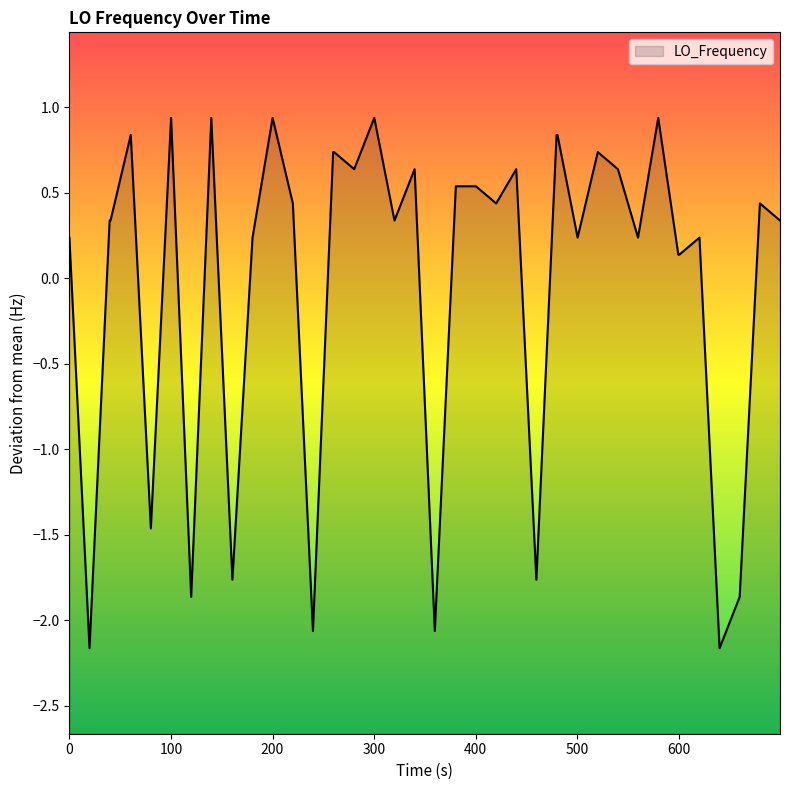

What is the minimum value shown in the chart?

-2.2